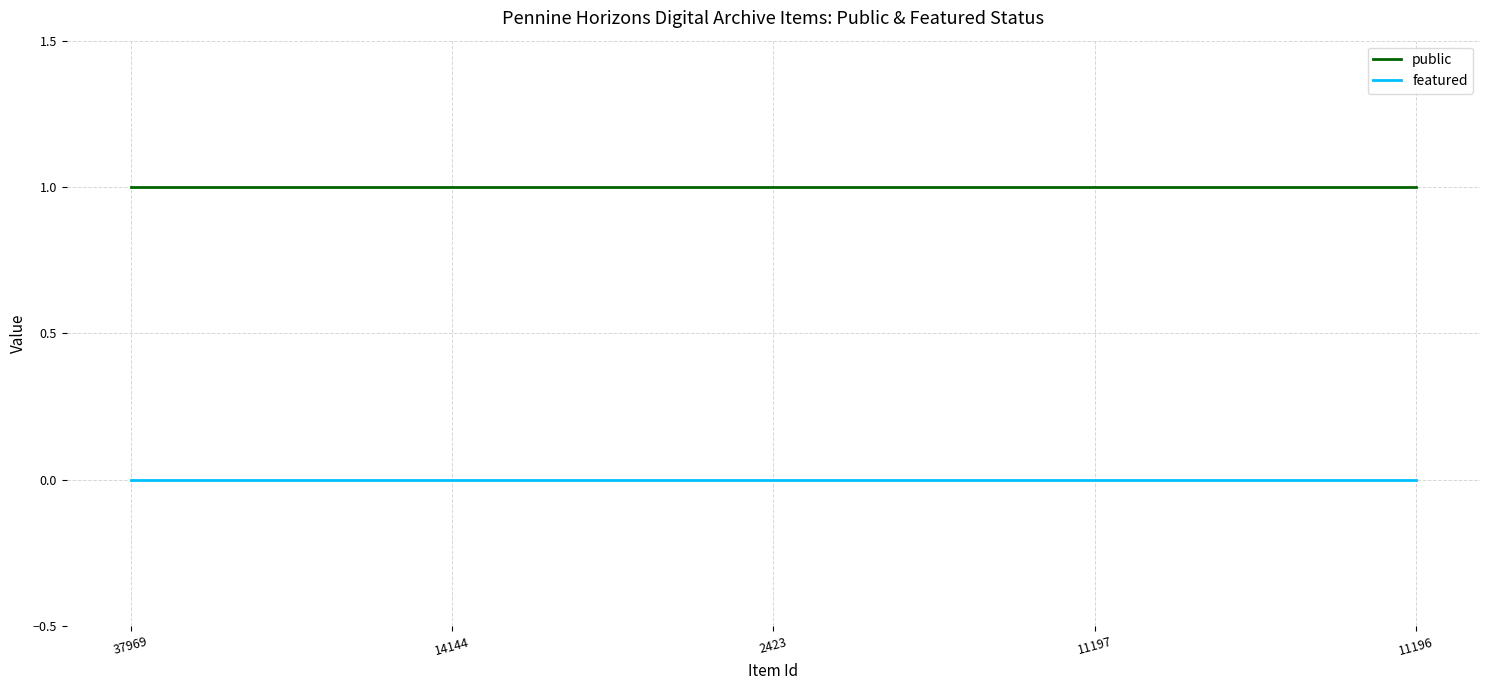

What are all the series names shown in the legend?

public, featured